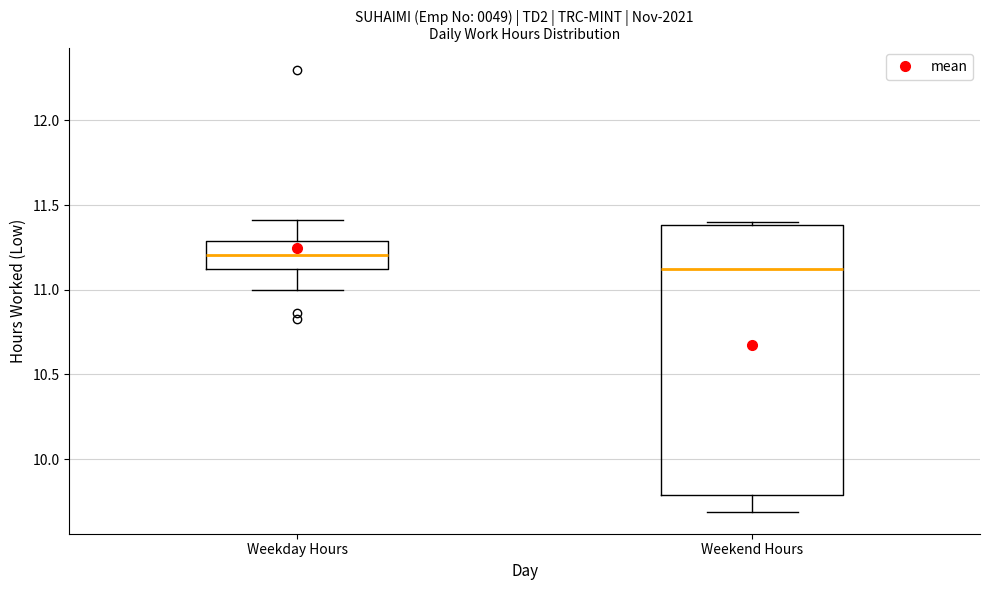

Which box is the tallest, from its lower edge to its upper edge?

Weekend Hours